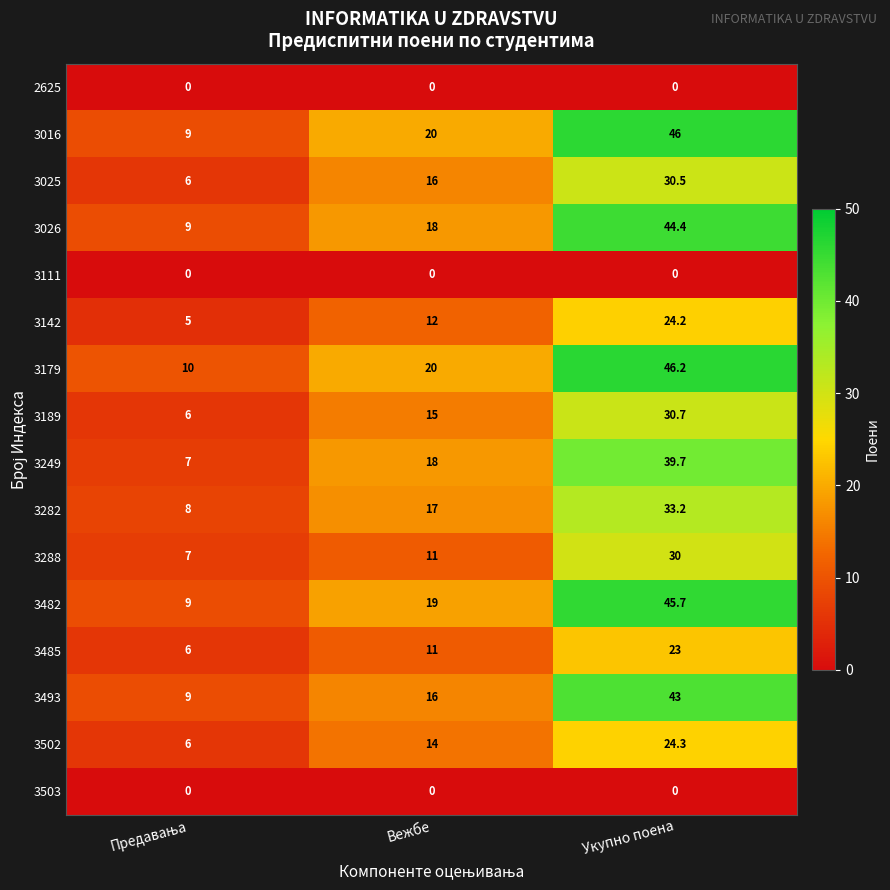

Is it true that 3282 equals 44.8 at Укупно поена?

False